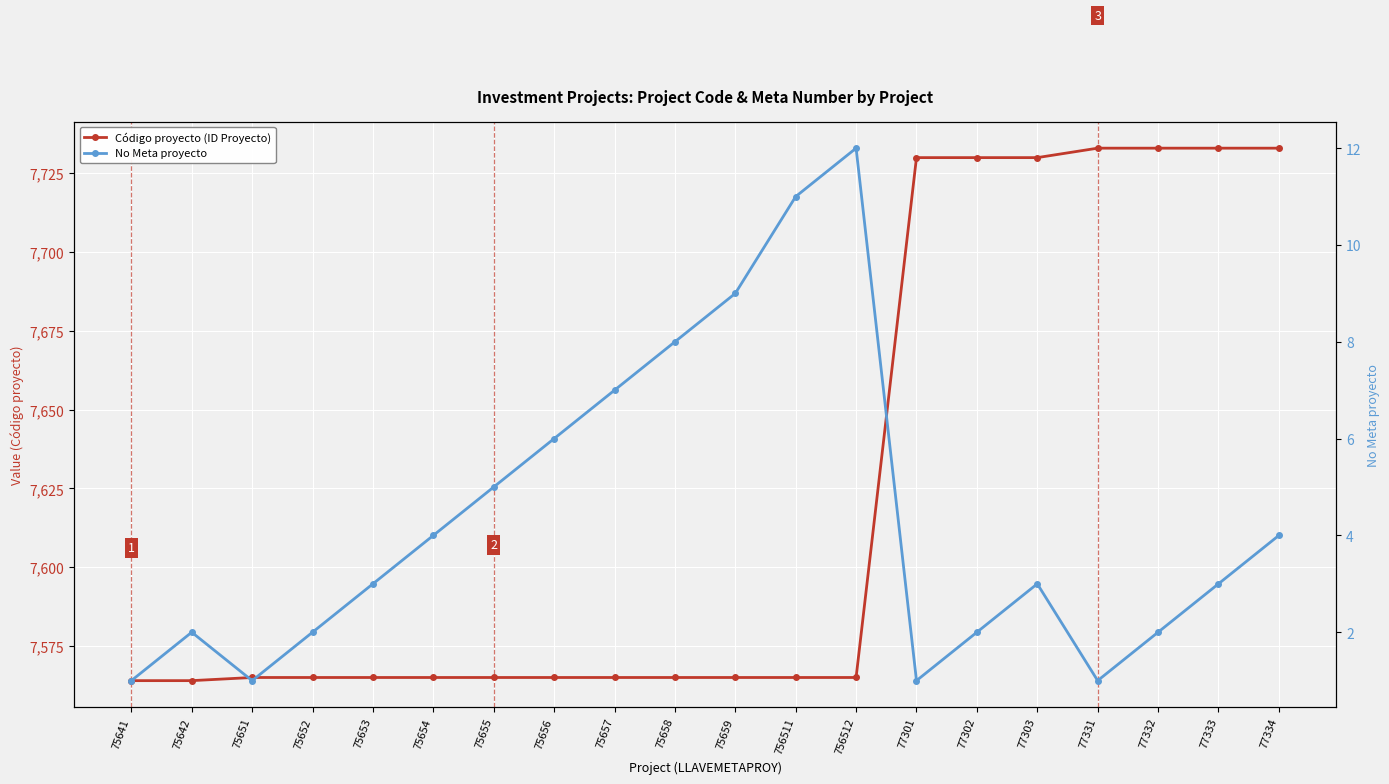

Reading right to left, extract all data points from this chart.

Código proyecto (ID Proyecto): 7733	7733	7733	7733	7730	7730	7730	7565	7565	7565	7565	7565	7565	7565	7565	7565	7565	7565	7564	7564
No Meta proyecto: 4	3	2	1	3	2	1	12	11	9	8	7	6	5	4	3	2	1	2	1